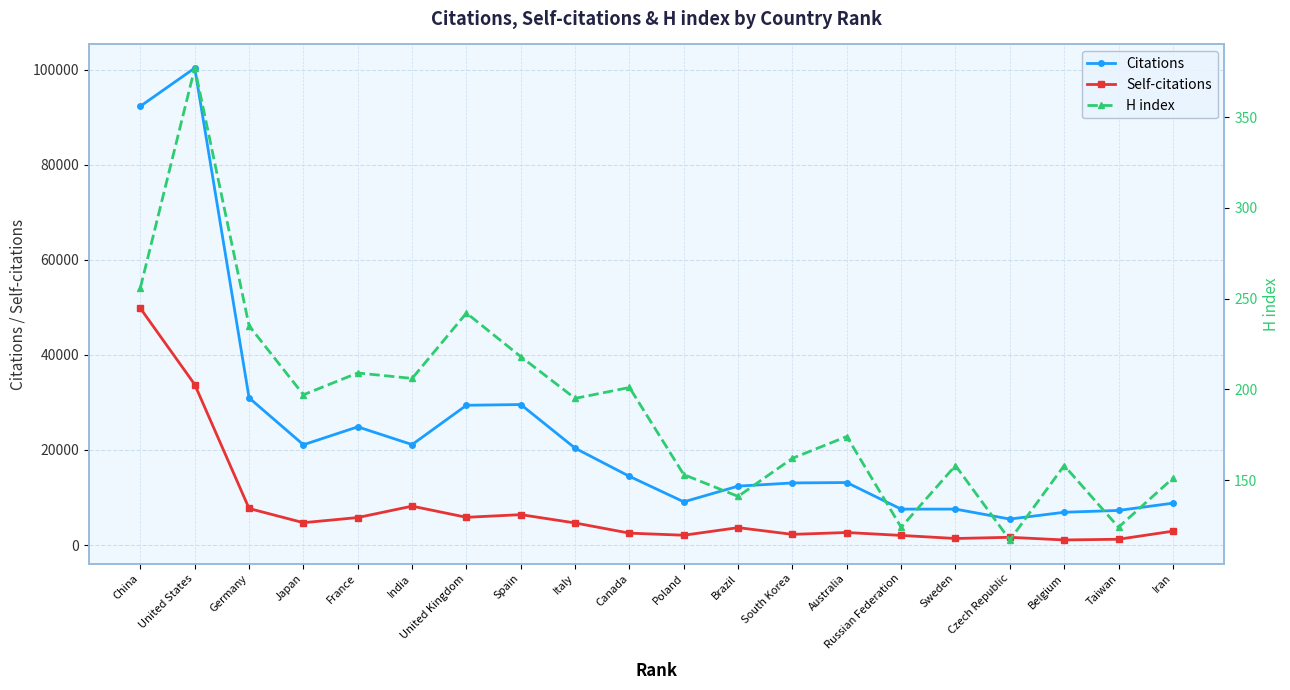

How many lines are shown in the chart?

3